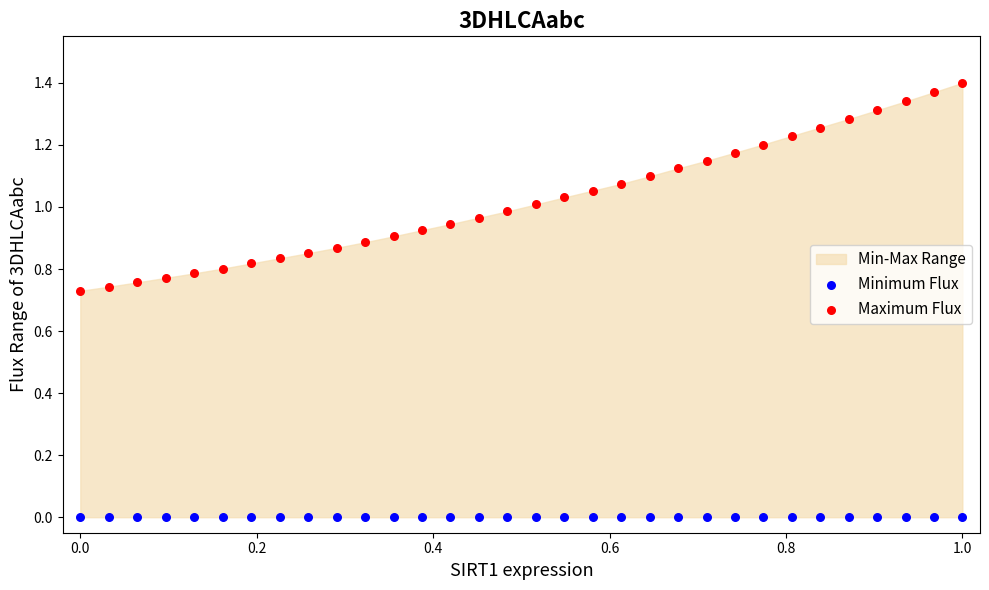

Which series contains the lowest Y value?

Minimum Flux